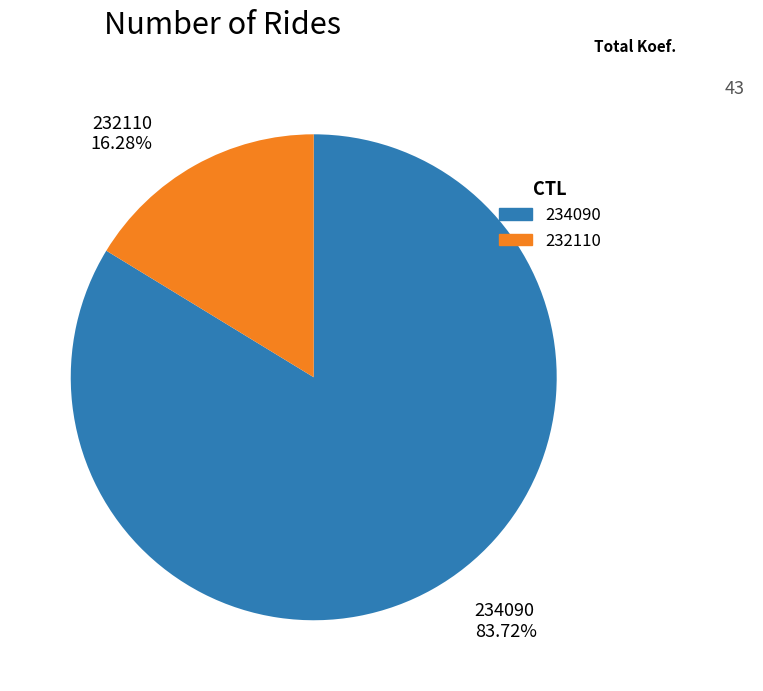

Approximately how many times larger is the value at 232110 compared to 234090?

0.2